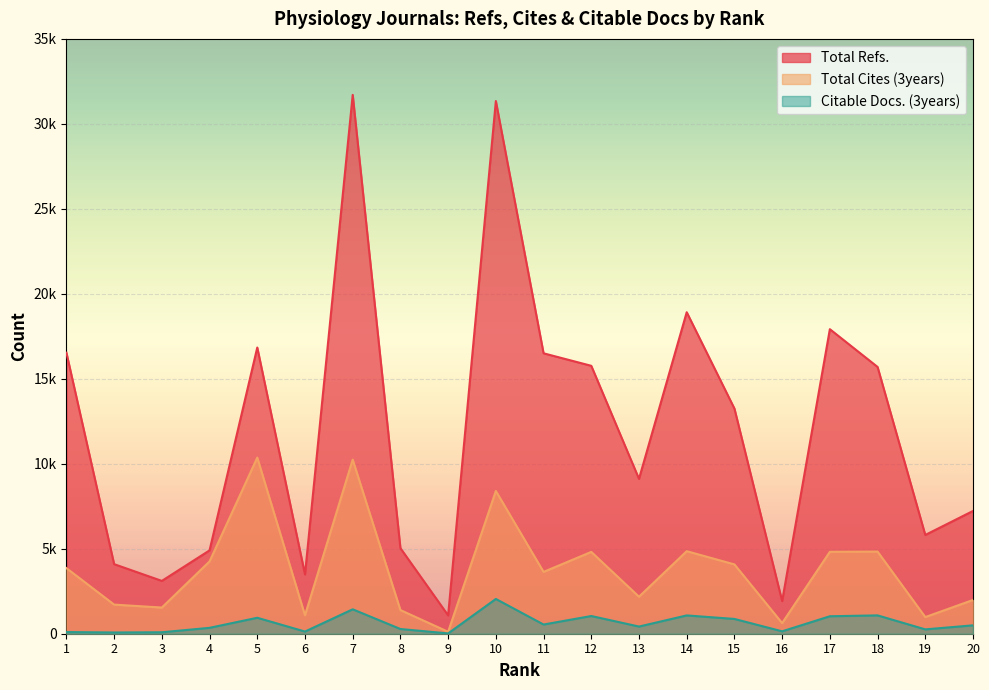

At how many categories does at least one series exceed 23328?

2